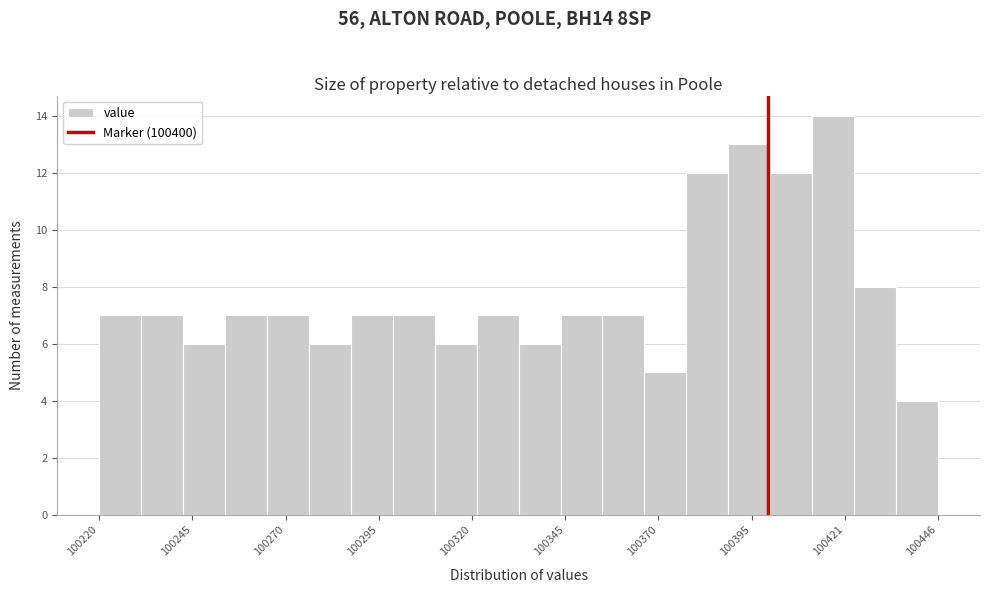

Read against the x-axis, roughly where is the centre of the tallest bar?

100415